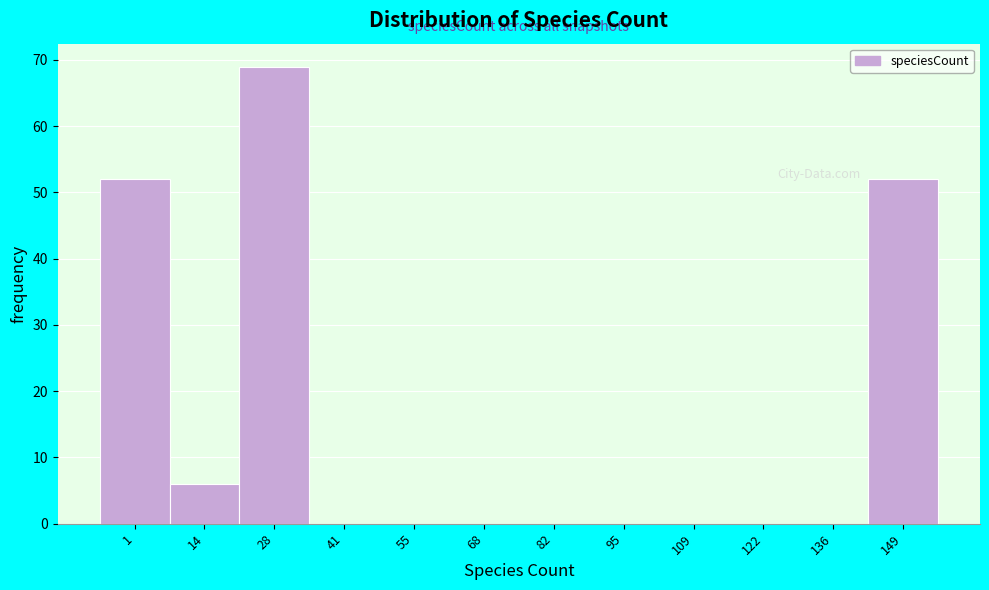

Reading left to right, transcribe all the data shown in this chart.

1=52	14=6	28=69	41=0	55=0	68=0	82=0	95=0	109=0	122=0	136=0	149=52